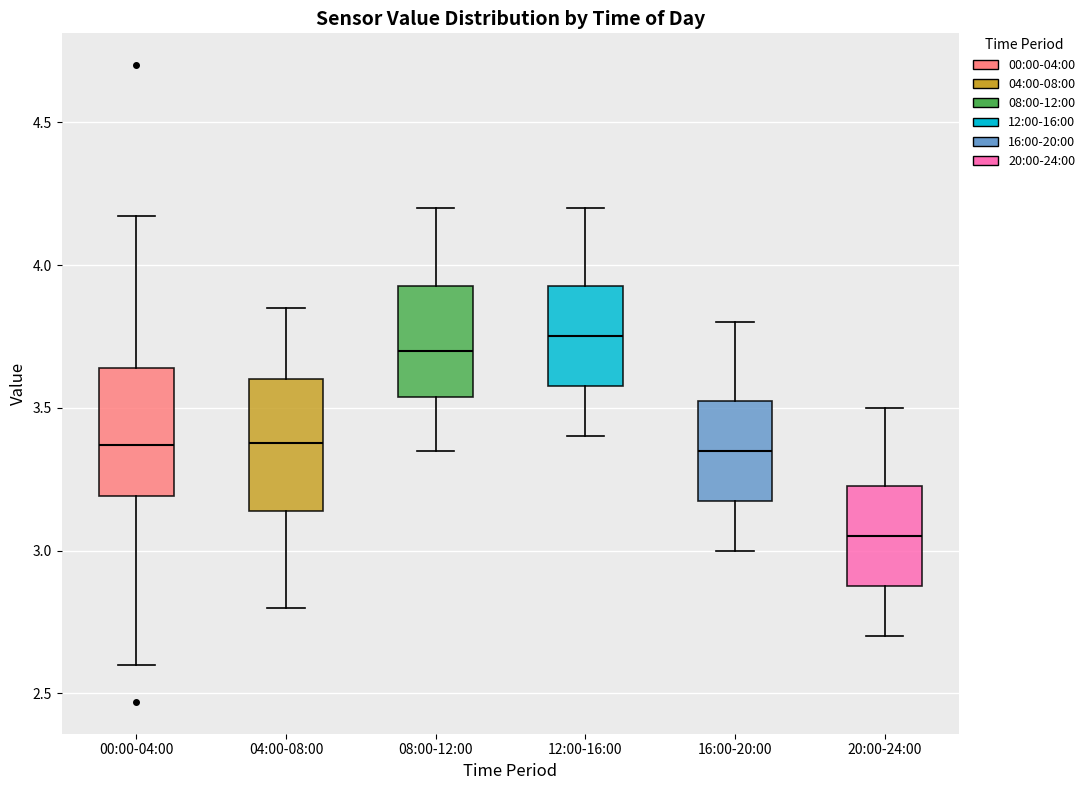

Reading left to right, read every box against the y-axis: the position of its median line, the range the box covers, and the ends of its whiskers. The values are not printed on the chart, so give them approximately, as read against the axis.

00:00-04:00: median 3.35, box 3.20 to 3.65, whiskers 2.60 to 4.15
04:00-08:00: median 3.40, box 3.15 to 3.60, whiskers 2.80 to 3.85
08:00-12:00: median 3.70, box 3.55 to 3.95, whiskers 3.35 to 4.20
12:00-16:00: median 3.75, box 3.60 to 3.95, whiskers 3.40 to 4.20
16:00-20:00: median 3.35, box 3.20 to 3.55, whiskers 3.00 to 3.80
20:00-24:00: median 3.05, box 2.90 to 3.25, whiskers 2.70 to 3.50